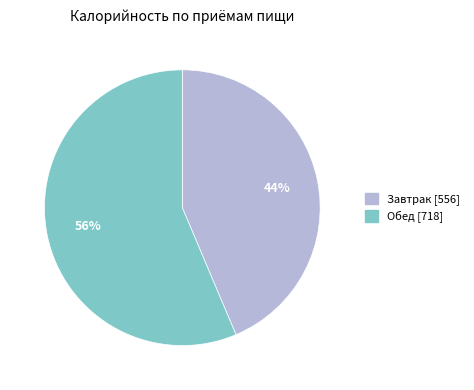

Which slice is the largest?

Обед